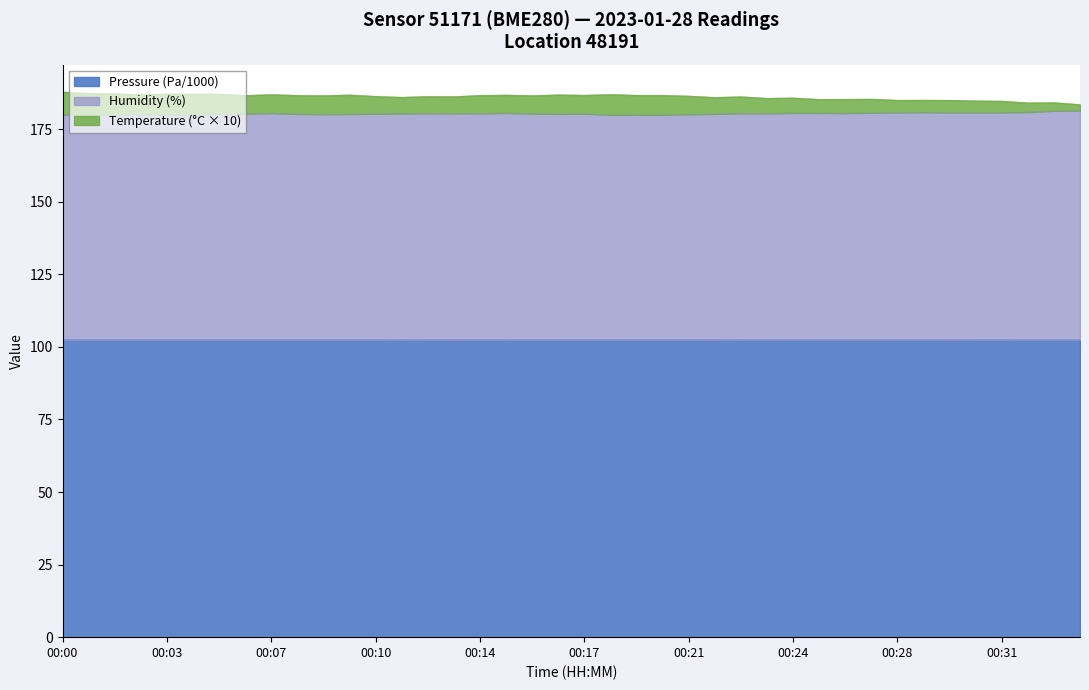

The value of pressure_kpa at 00:05 is 175.5. True or false?

False